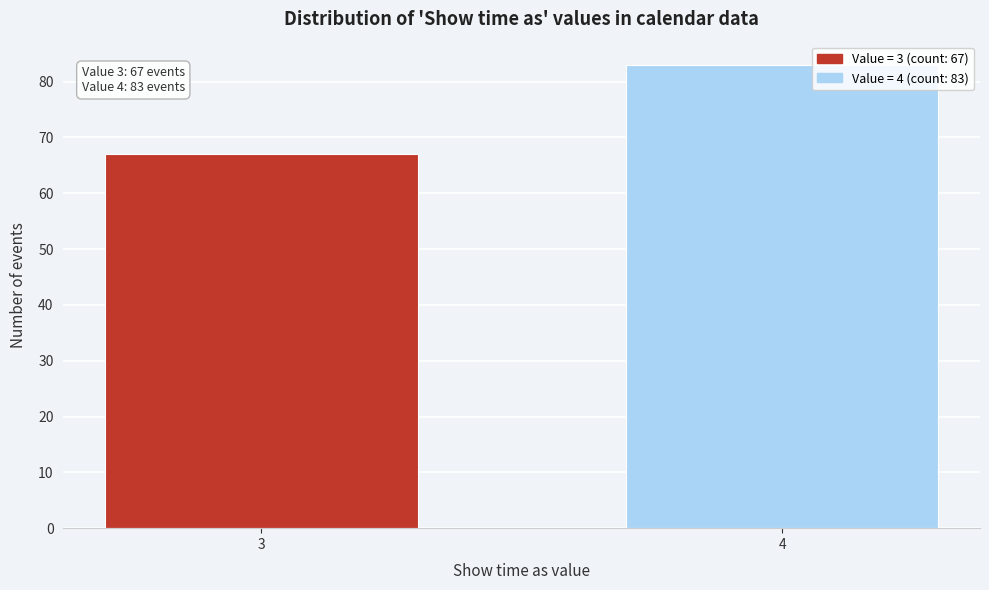

Reading left to right, list all the values displayed in this chart.

67	83